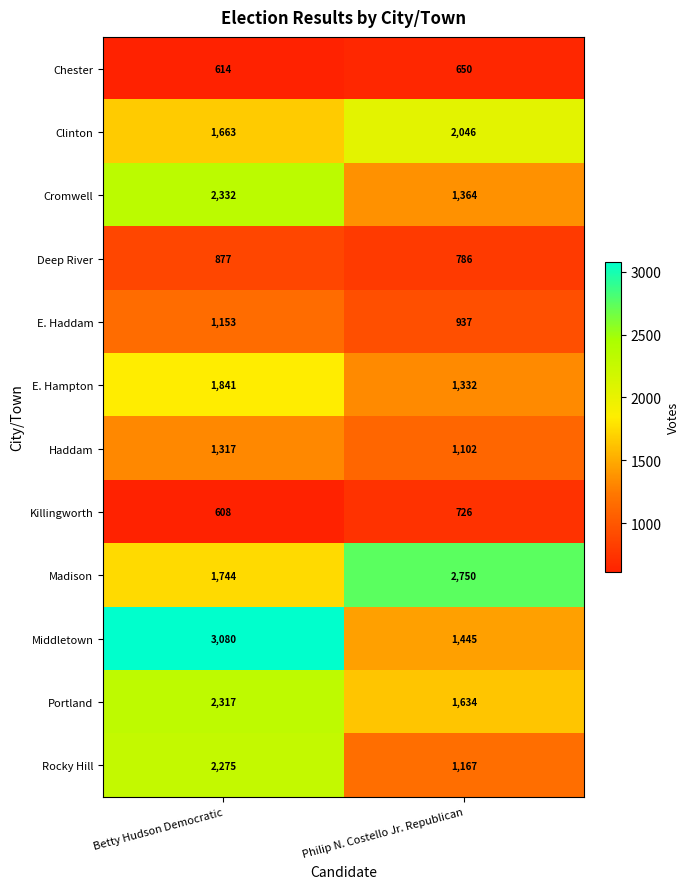

Which category has the lowest value across all series?

Betty Hudson Democratic